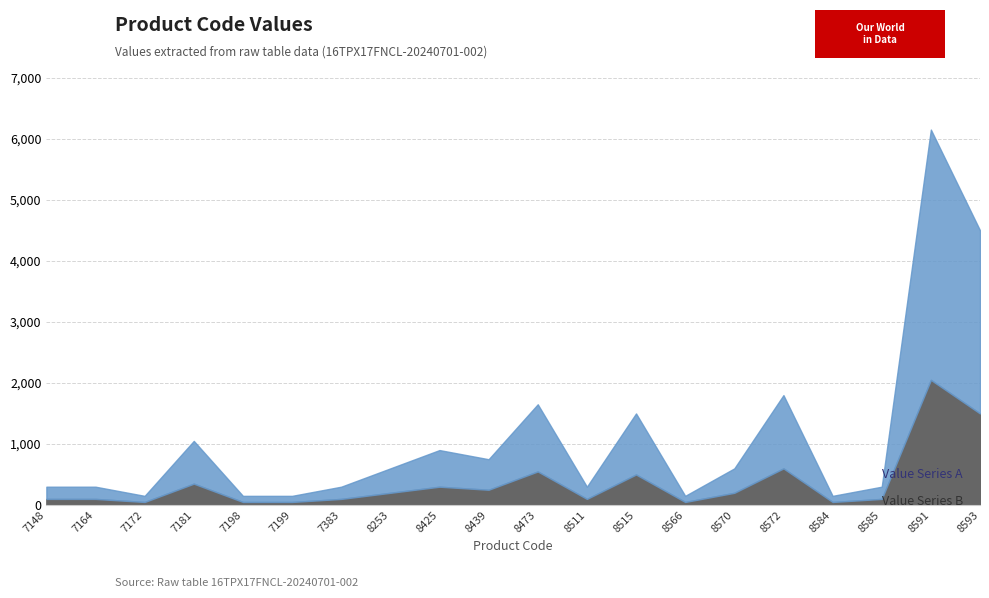

True or false: Value Series B and Value Series A cross at least once.

False